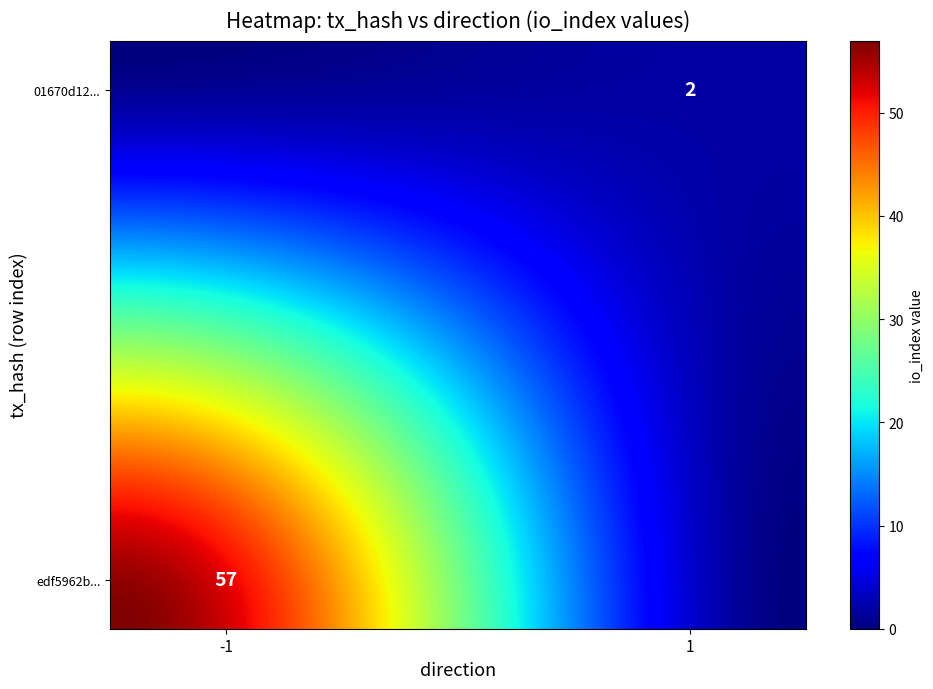

Is it true that 01670d124cbb2195efd70fc86cc4f2acfb4d835 equals 2 at io_index?

True